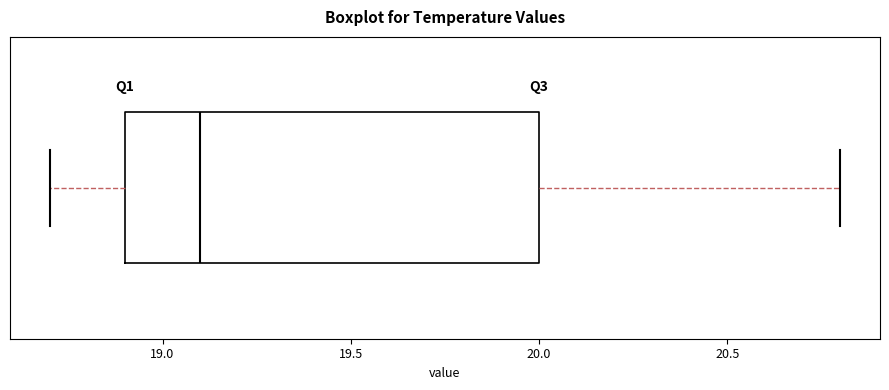

Transcribe this box plot: give where the median line is, the range the box spans, and where the two whiskers end, as read against the x-axis. The values are not printed on the chart, so give them approximately, as read against the axis.

median 19.1, box 18.9 to 20.0, whiskers 18.7 to 20.8